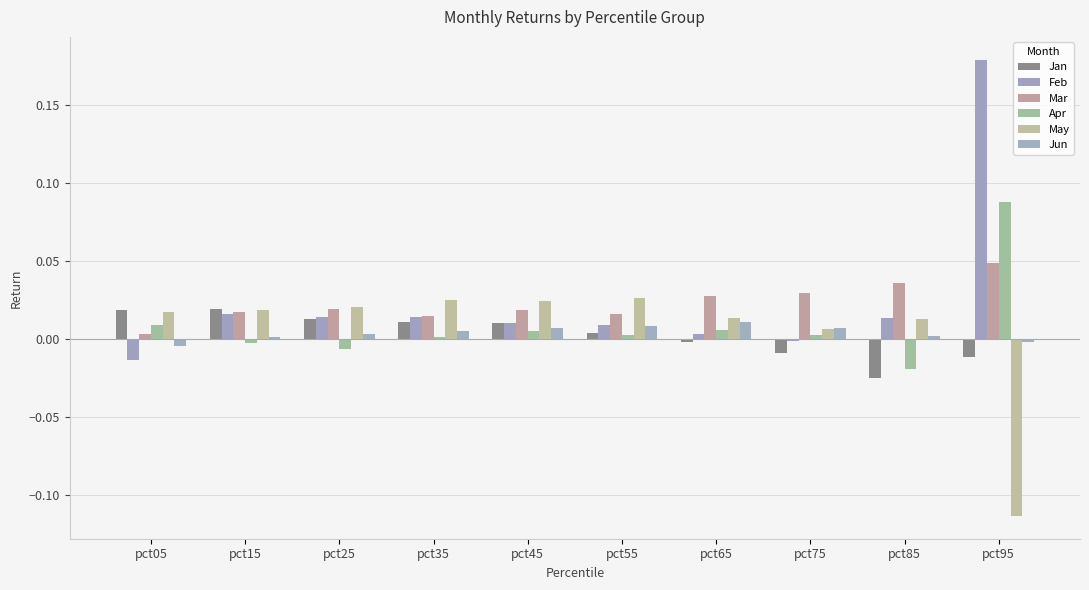

How many bars are there in total?

60